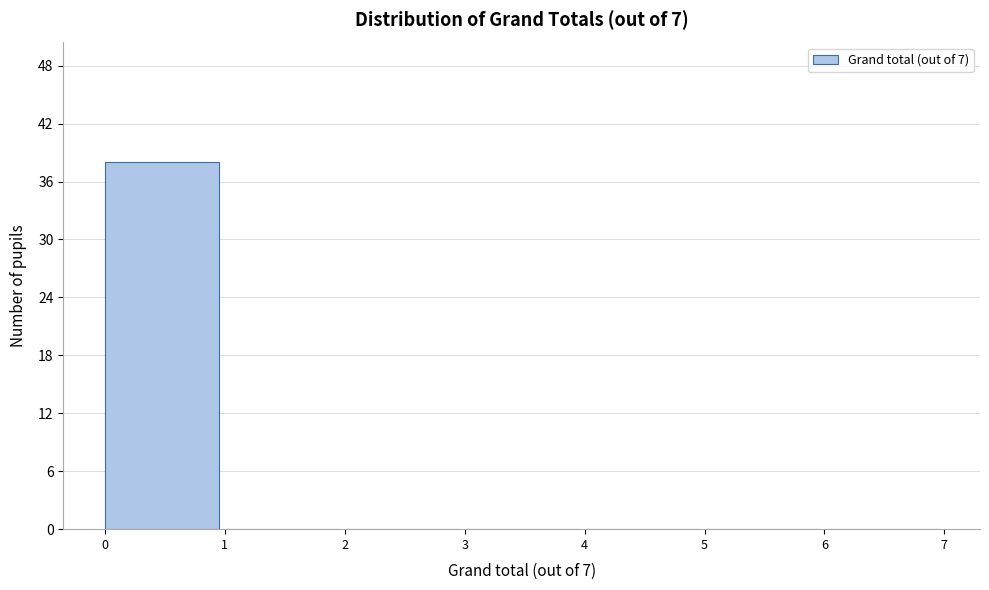

Over which range of the x-axis is the bar tallest?

0 to 1